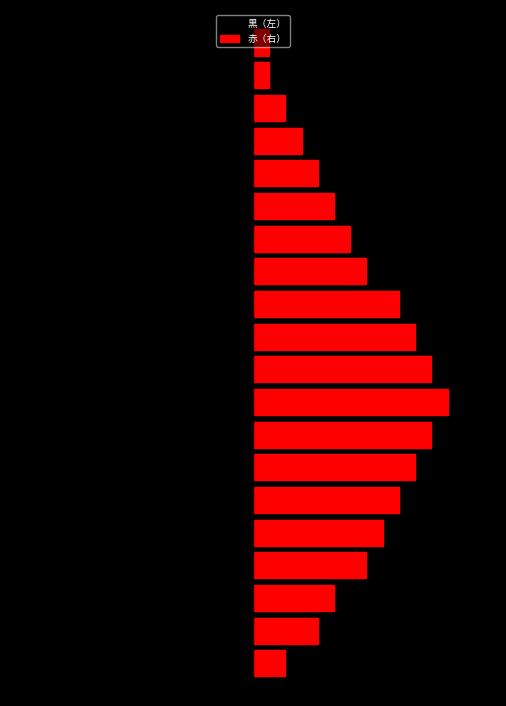

How many bars are there in each group?

2